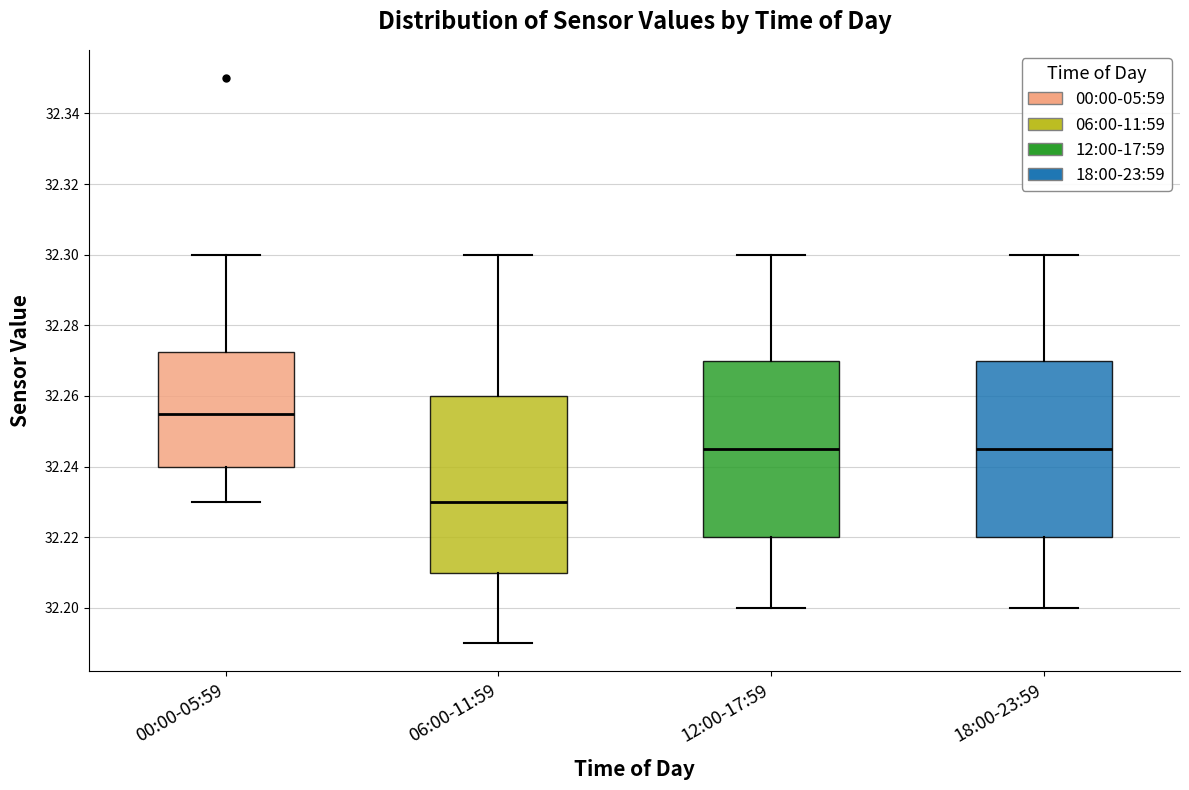

Where does the median line of the box for 00:00-05:59 sit on the y-axis? The values are not printed on the chart, so give them approximately, as read against the axis.

32.256